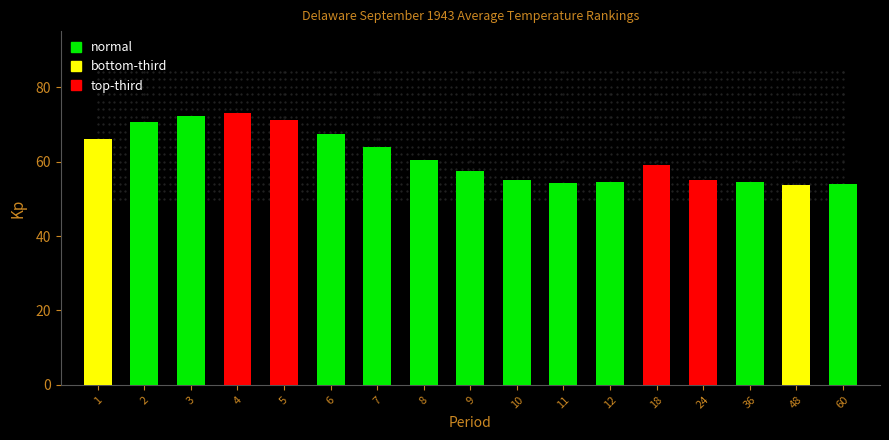

What is the sum of the values at 18 and 3?

131.5